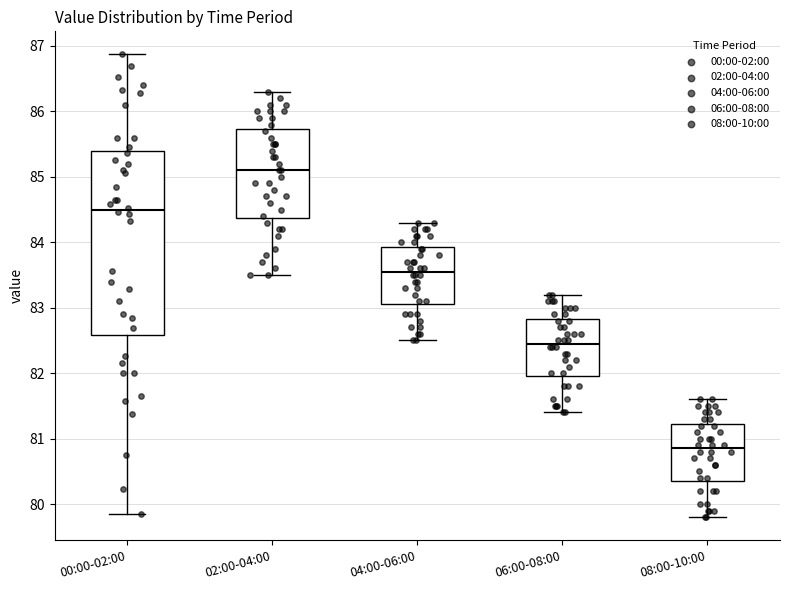

Which box's median line is the lowest?

08:00-10:00